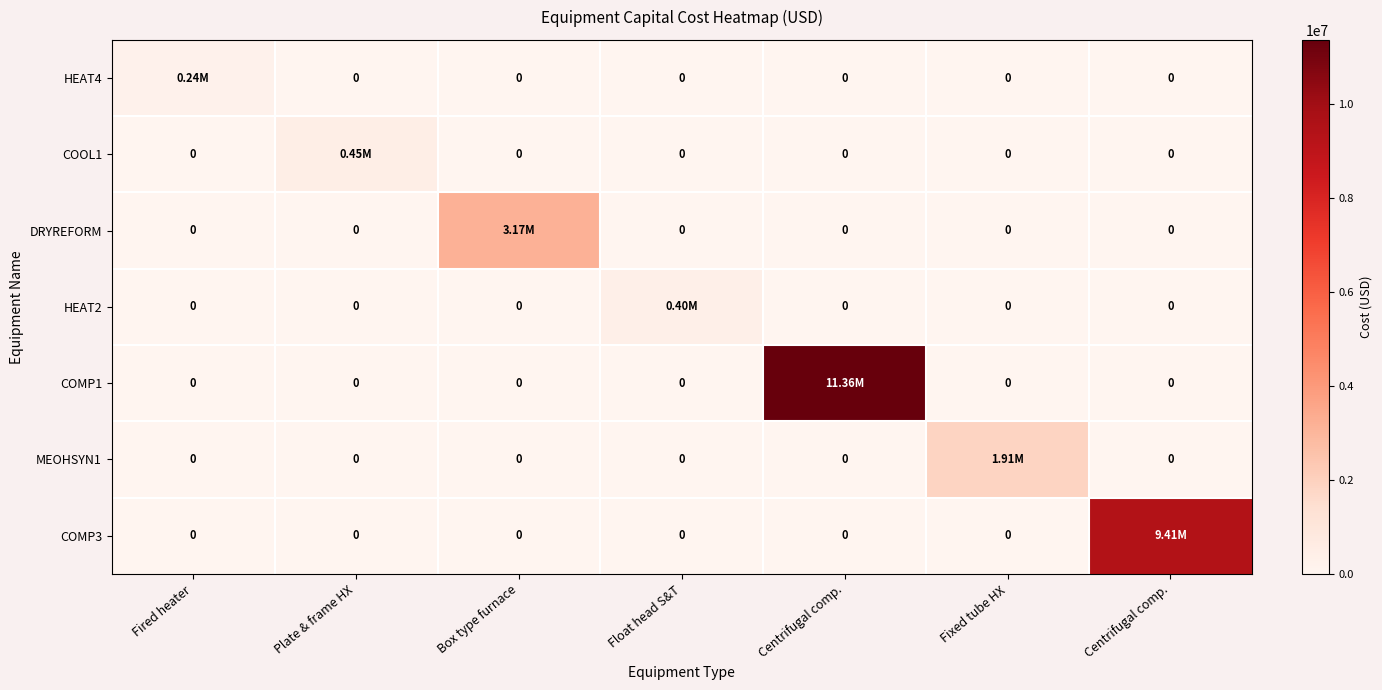

Rank the categories by MEOHSYN1 value from highest to lowest.

Fixed tube HX, Fired heater, Plate & frame HX, Box type furnace, Float head S&T, Centrifugal comp., Centrifugal comp.